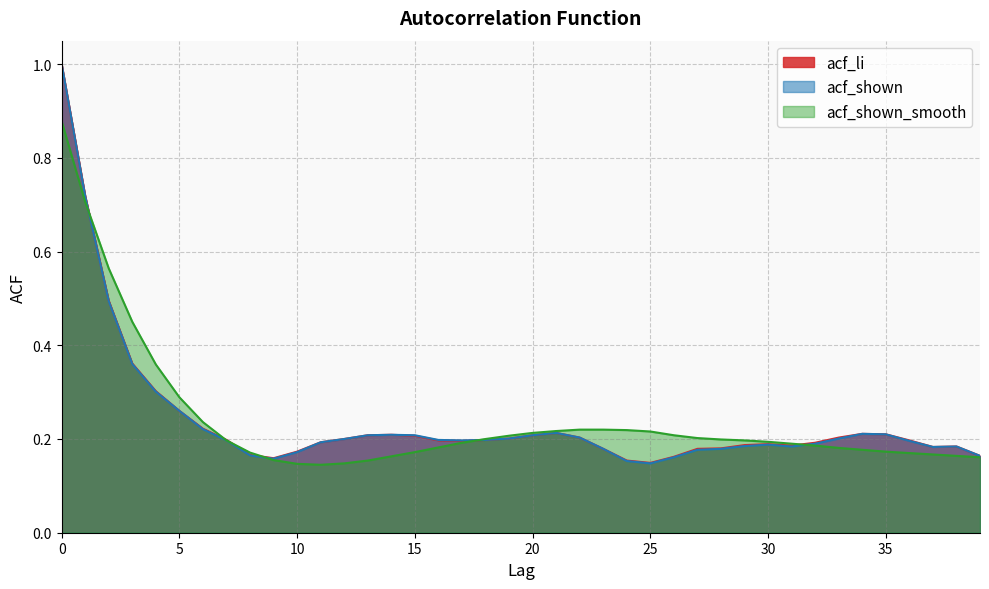

Which series changed the most between 14 and 27?

acf_shown_smooth